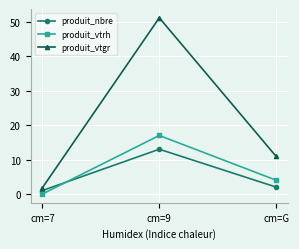

What is the total value across all series at cm=G?

16.9